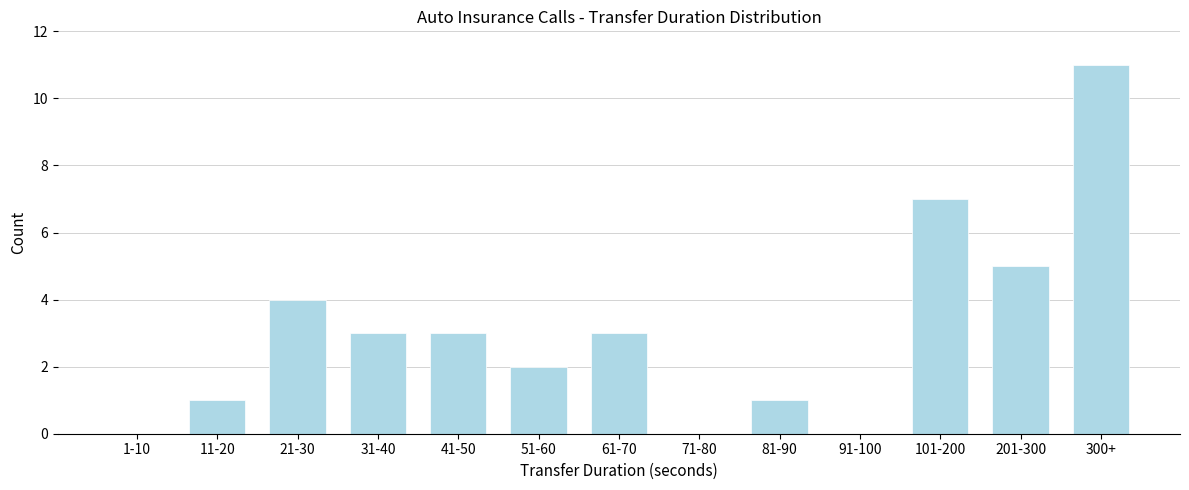

Reading right to left, list all the values displayed in this chart.

300+=11	201-300=5	101-200=7	91-100=0	81-90=1	71-80=0	61-70=3	51-60=2	41-50=3	31-40=3	21-30=4	11-20=1	1-10=0